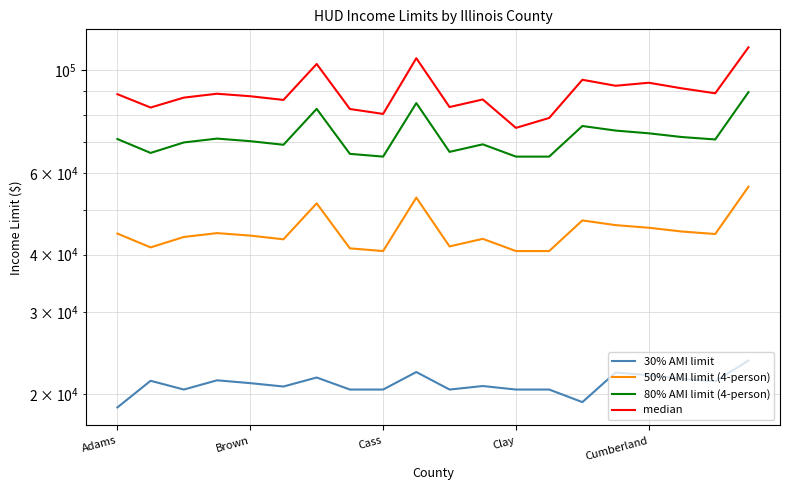

Does the chart display data point markers on the line(s)?

No